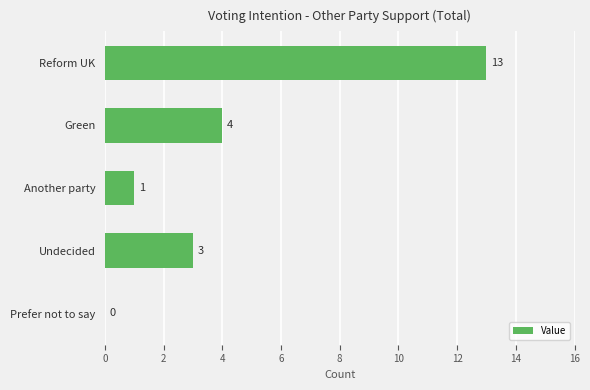

What is the greatest value displayed?

13